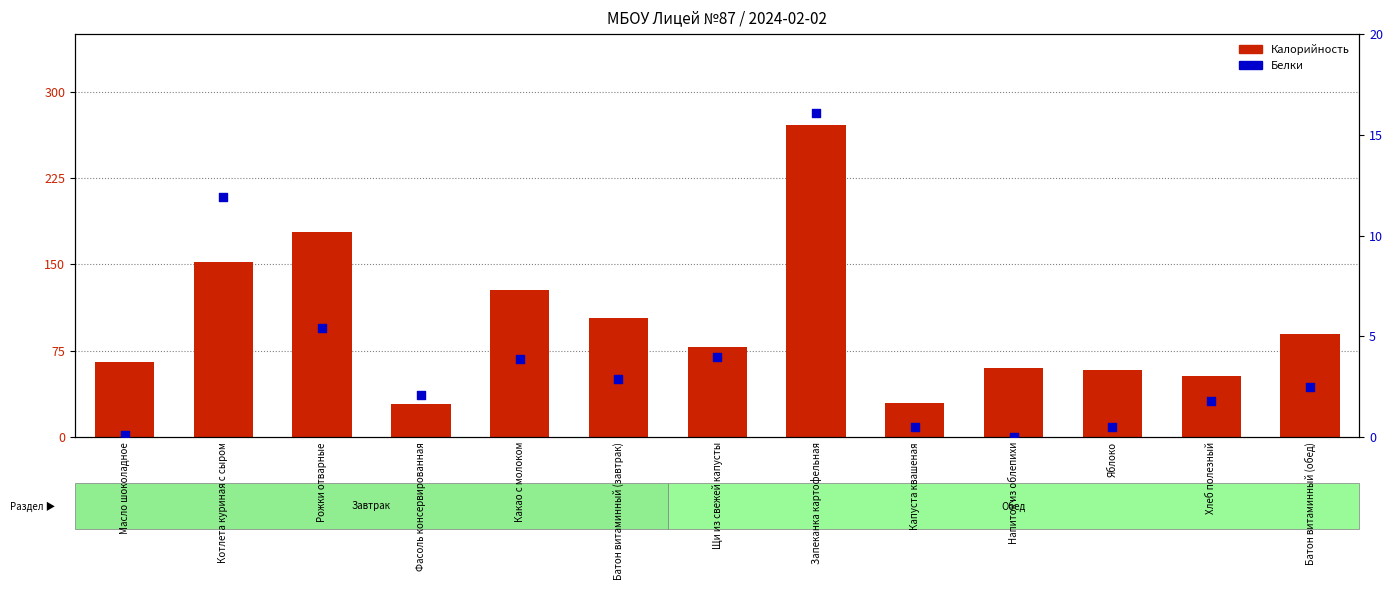

Which series has the largest Y range (max minus min)?

Калорийность